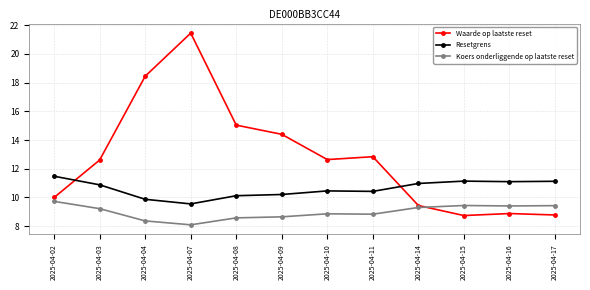

The value of Resetgrens at 2025-04-14 is 4.6. True or false?

False